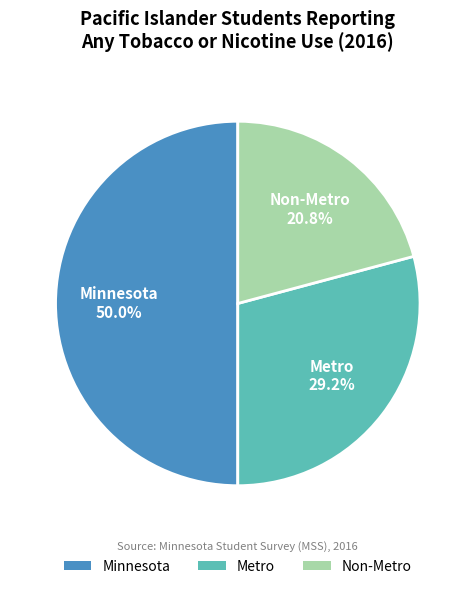

What is the largest slice in the pie chart?

Minnesota